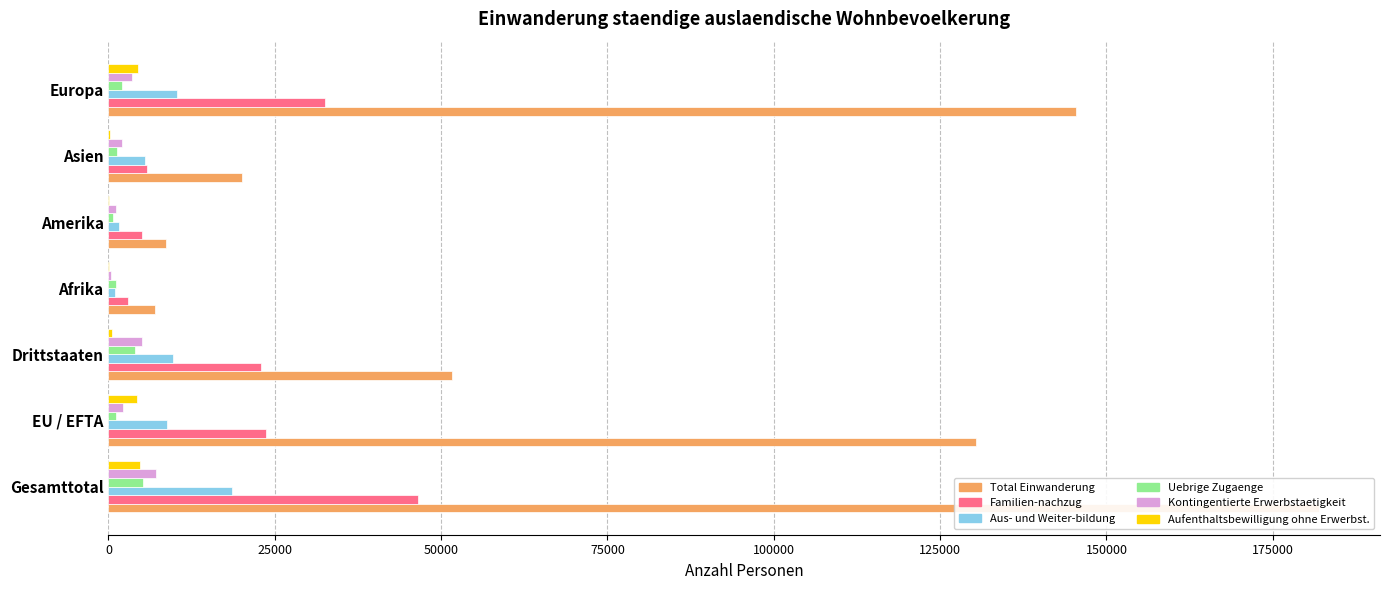

What are all the series names shown in the legend?

Total Einwanderung, Familien-nachzug, Aus- und Weiter-bildung, Uebrige Zugaenge, Kontingentierte Erwerbstaetigkeit, Aufenthaltsbewilligung ohne Erwerbst.